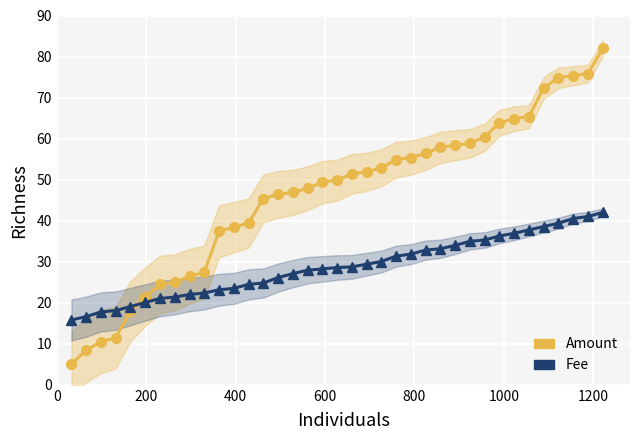

How many lines are shown in the chart?

2